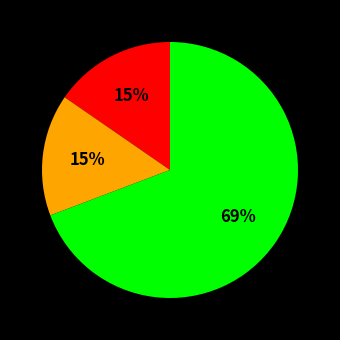

Count the number of slices in the pie.

3